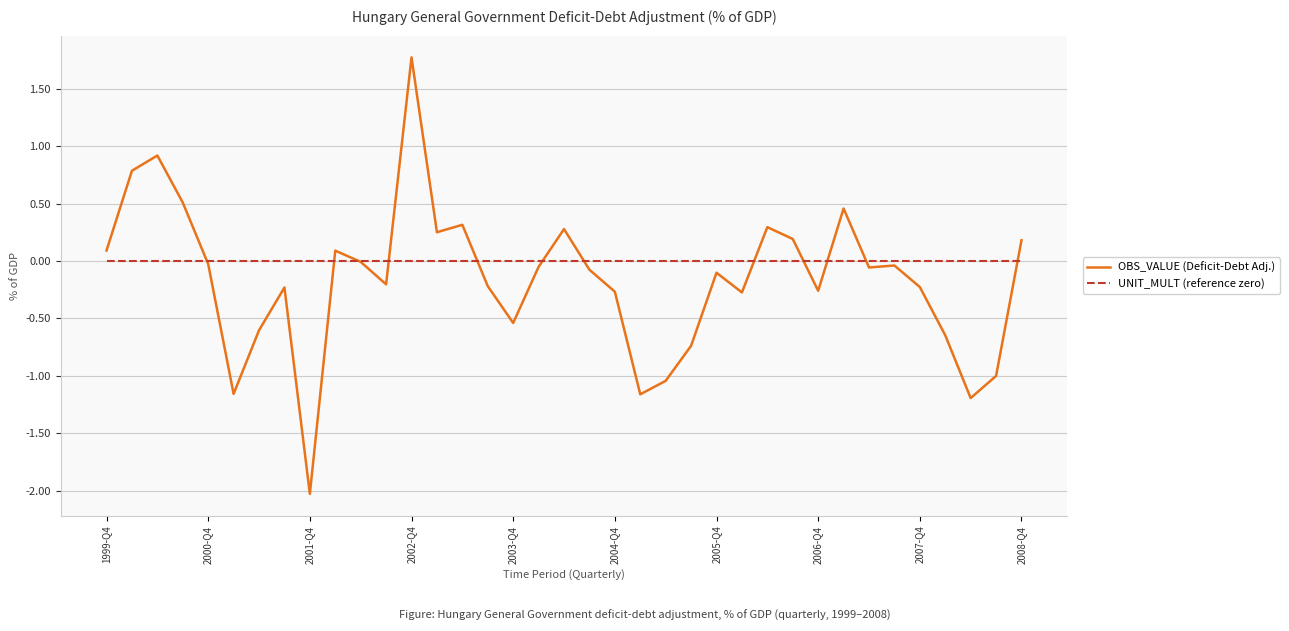

After their last crossing, which series has the higher values: OBS_VALUE (Deficit-Debt Adj.) or UNIT_MULT (reference zero)?

OBS_VALUE (Deficit-Debt Adj.)